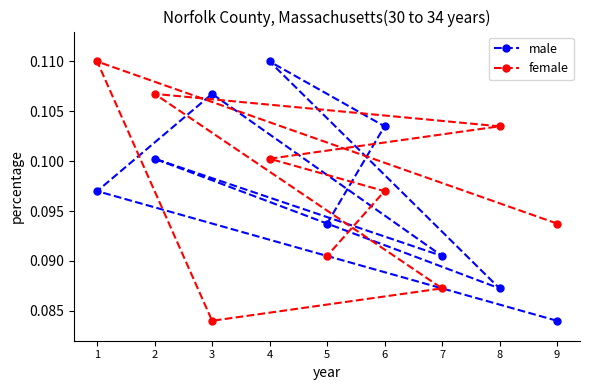

Which series has the largest total across all categories?

male